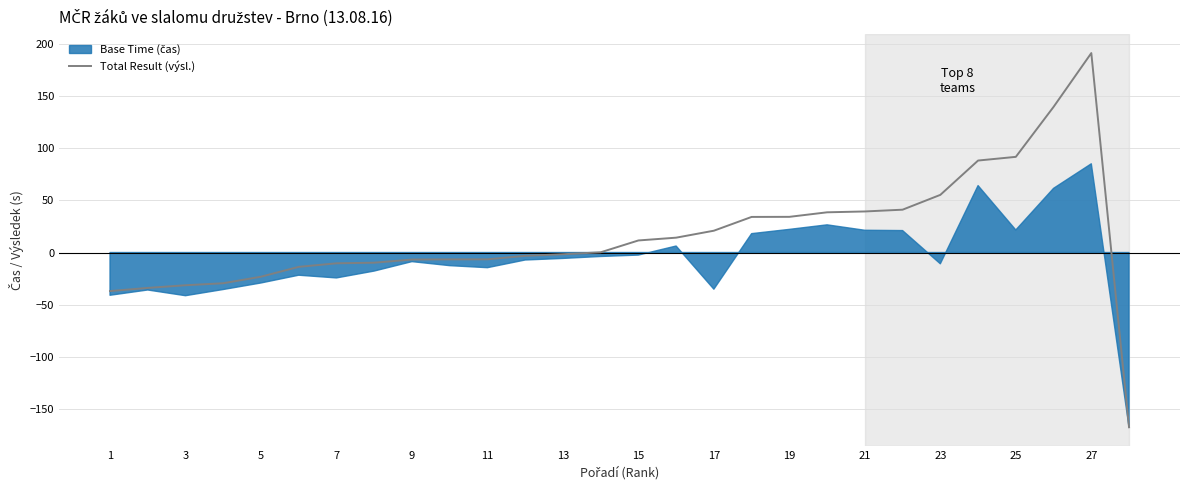

True or false: Total Result (výsl.) has a value of -6.5 at 11.

True